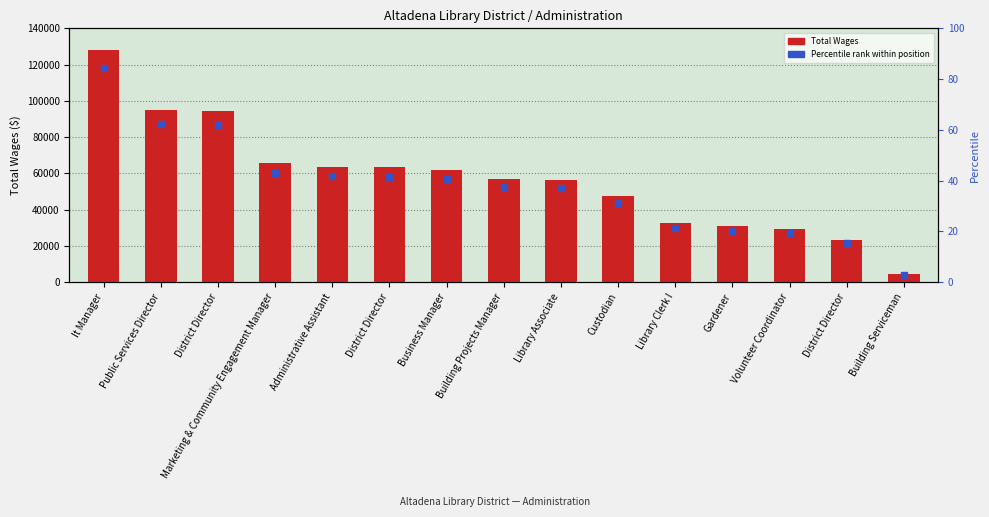

What is the sum of all values?

852571